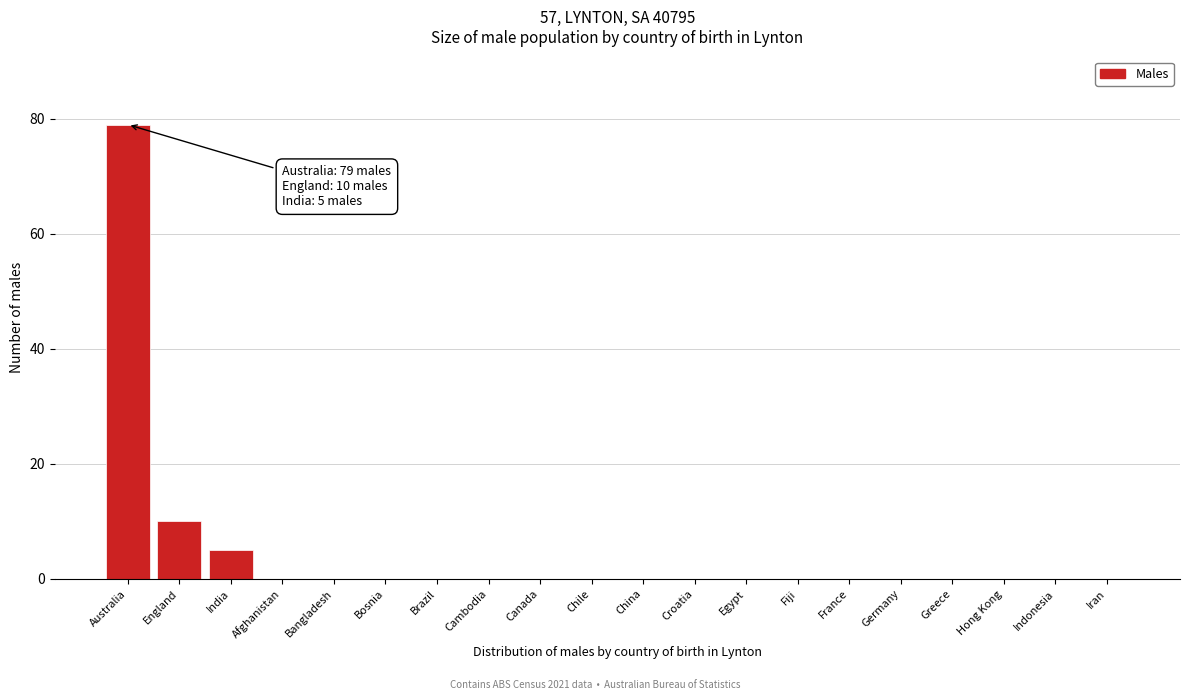

Reading left to right, extract all data points from this chart.

Australia=79	England=10	India=5	Afghanistan=0	Bangladesh=0	Bosnia=0	Brazil=0	Cambodia=0	Canada=0	Chile=0	China=0	Croatia=0	Egypt=0	Fiji=0	France=0	Germany=0	Greece=0	Hong Kong=0	Indonesia=0	Iran=0